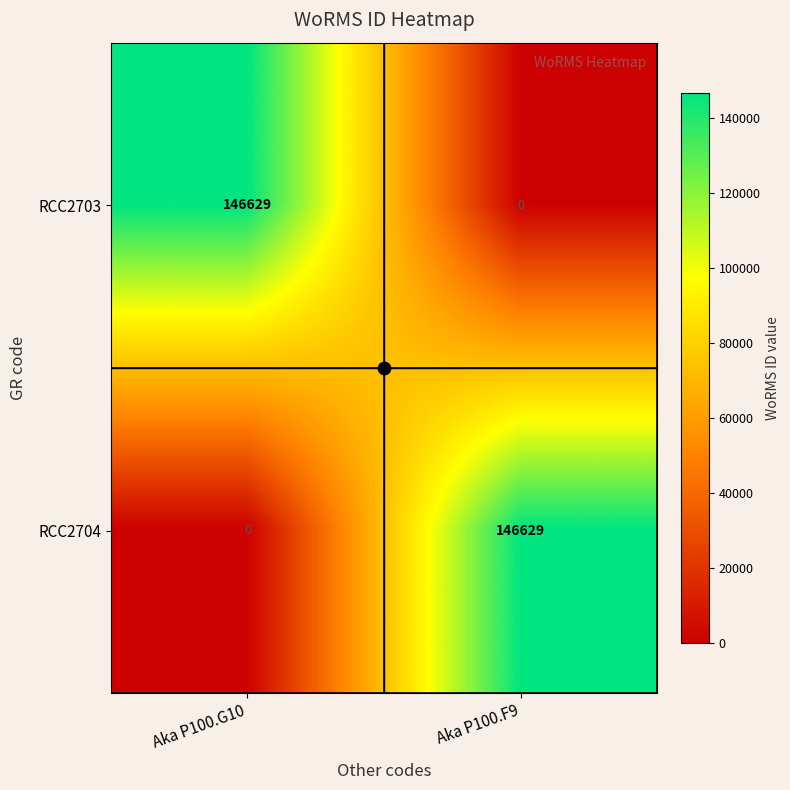

What is the highest value of the RCC2703 series?

146629